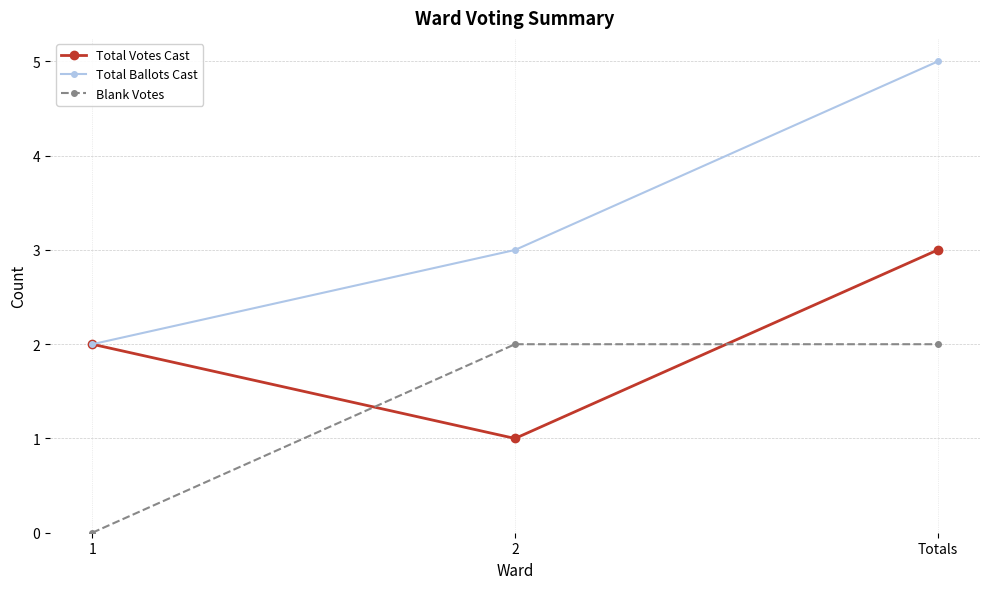

What is the difference between the maximum and minimum values in the Total Ballots Cast series?

3